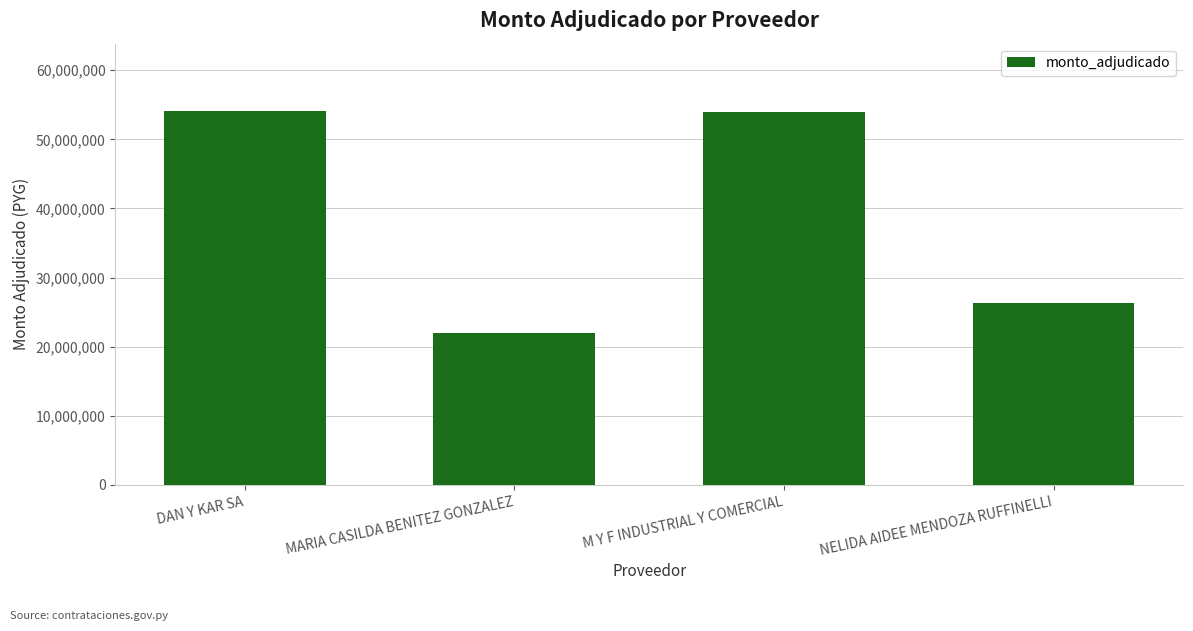

The value at MARIA CASILDA BENITEZ GONZALEZ is 38123202. True or false?

False